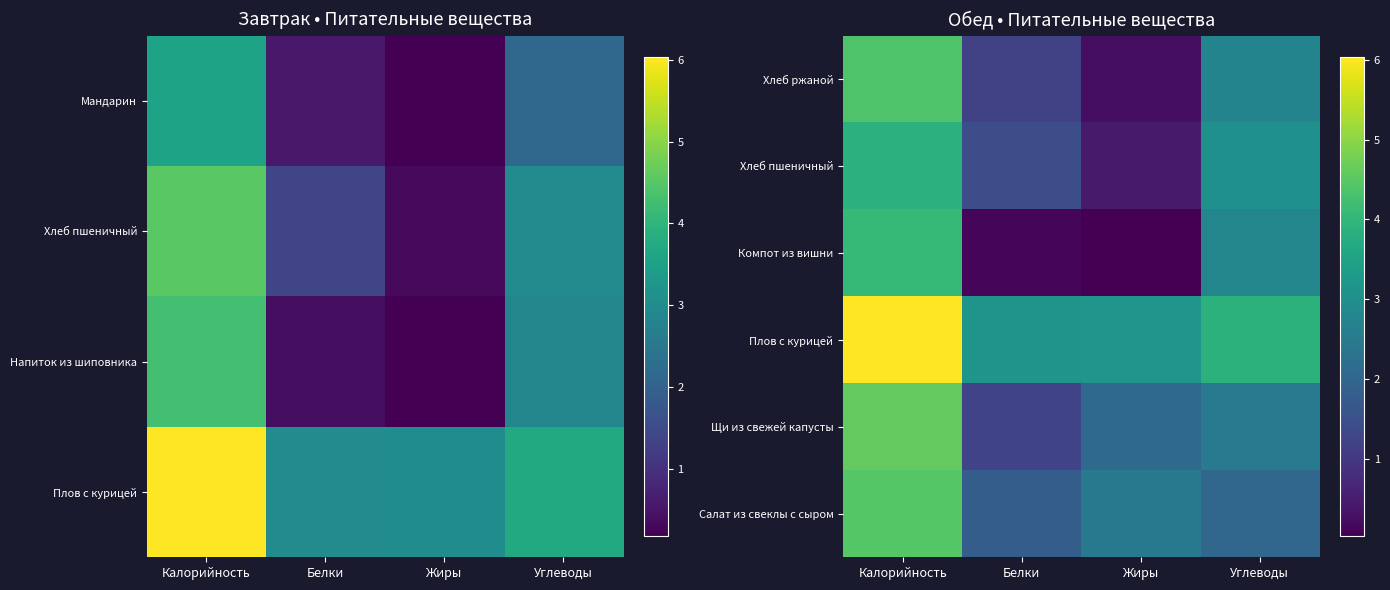

List the labels in order of Компот из вишни value, smallest first.

Жиры, Белки, Углеводы, Калорийность